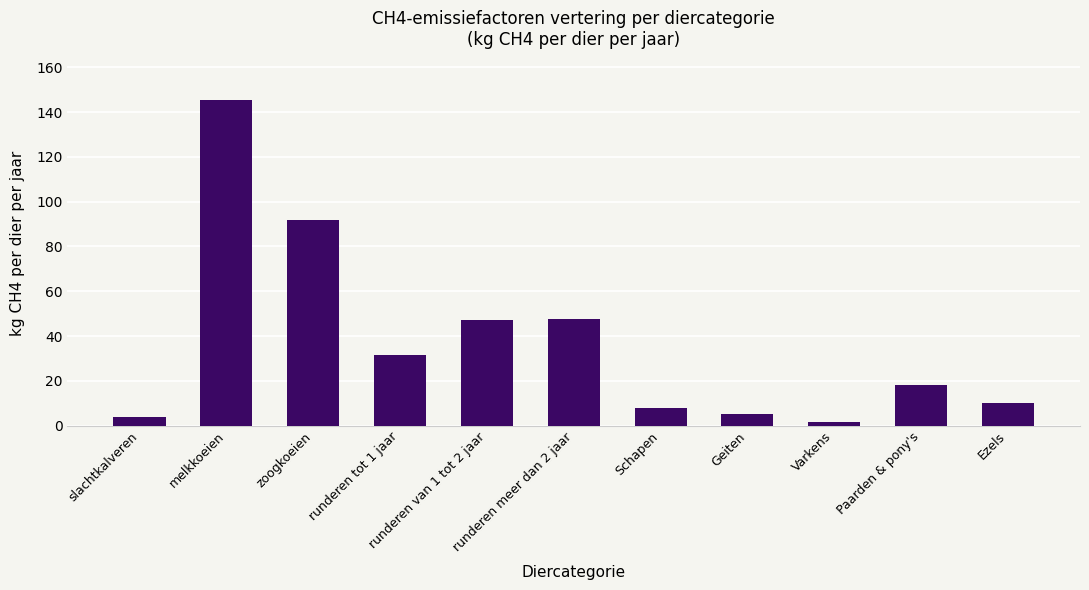

Does the chart contain any negative values?

No